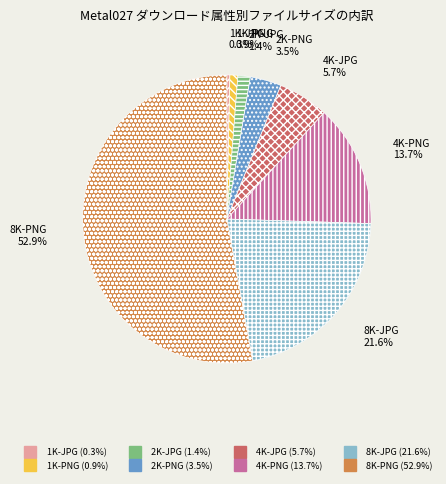

How many slices are in this pie chart?

8